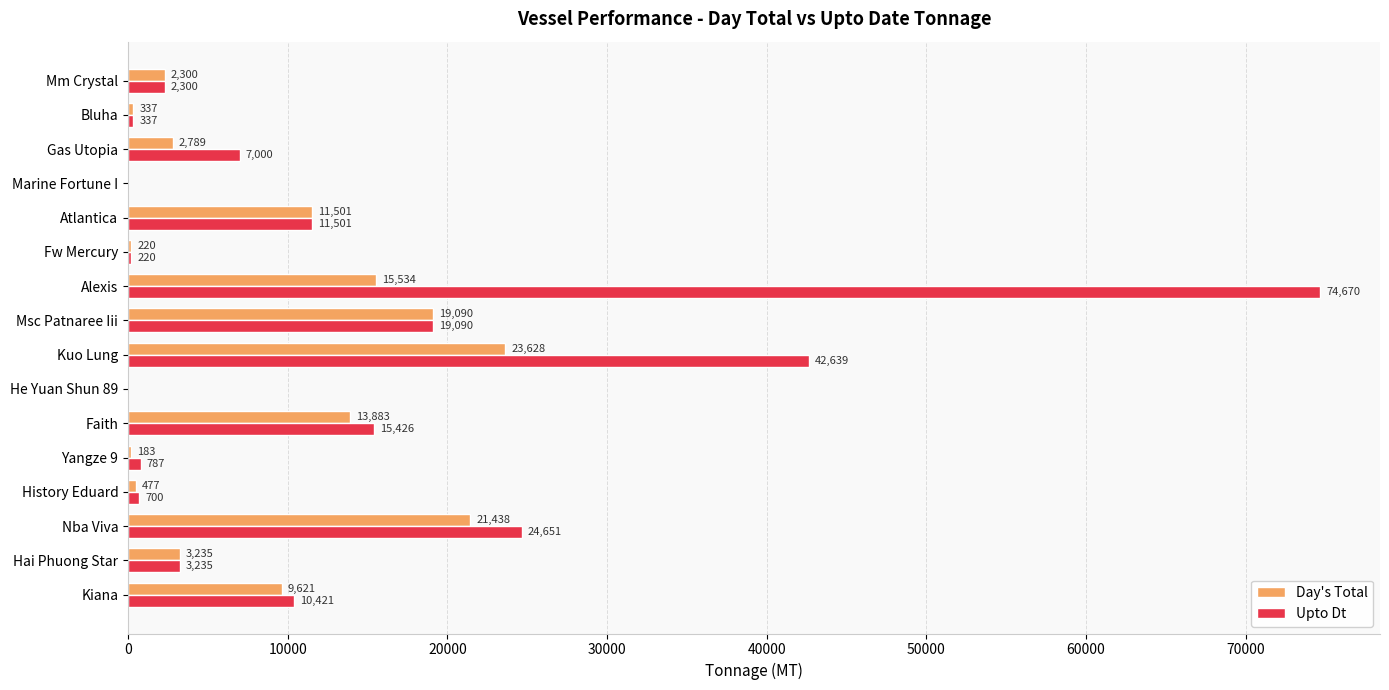

What is the sum of all Day's Total values?

124236